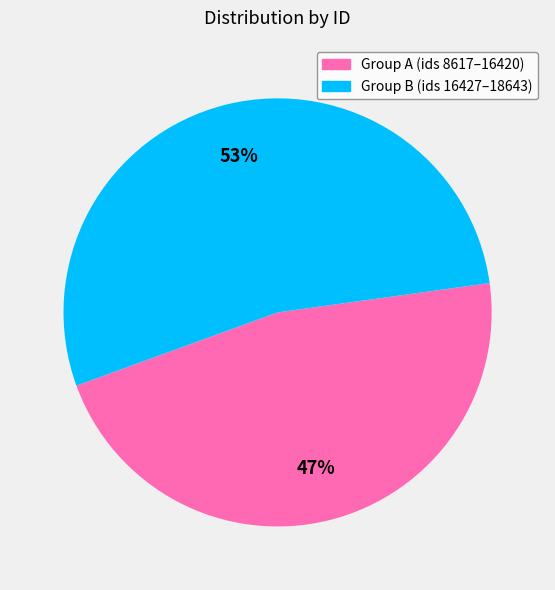

Is there any slice that represents more than half of the pie?

Yes